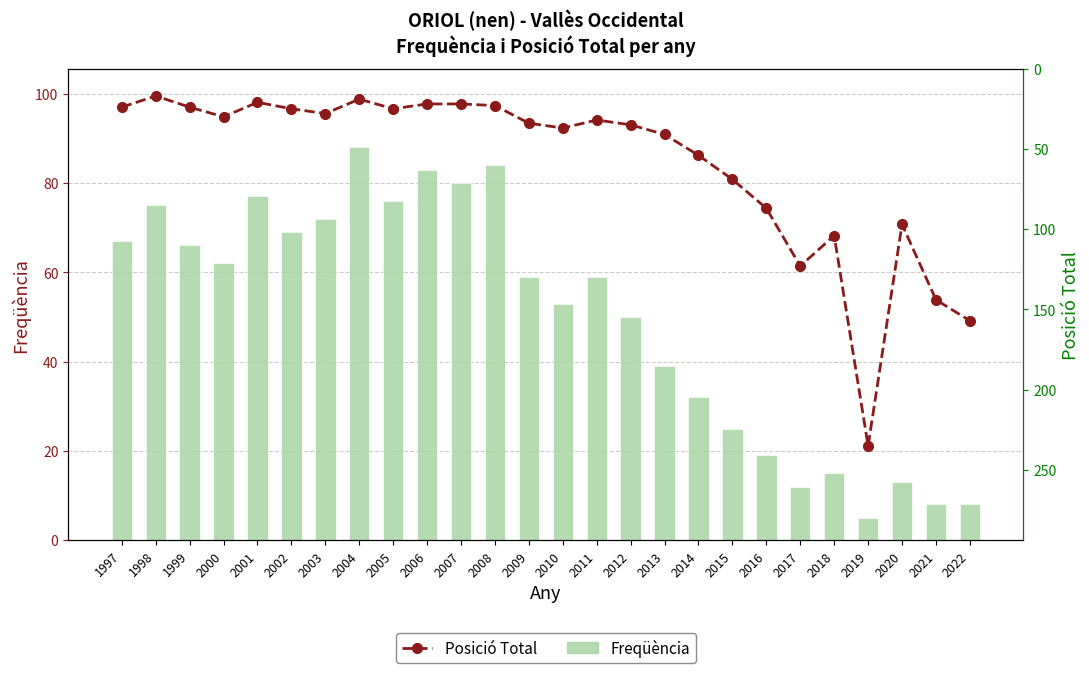

At which category is the sum across all series the highest?

2019